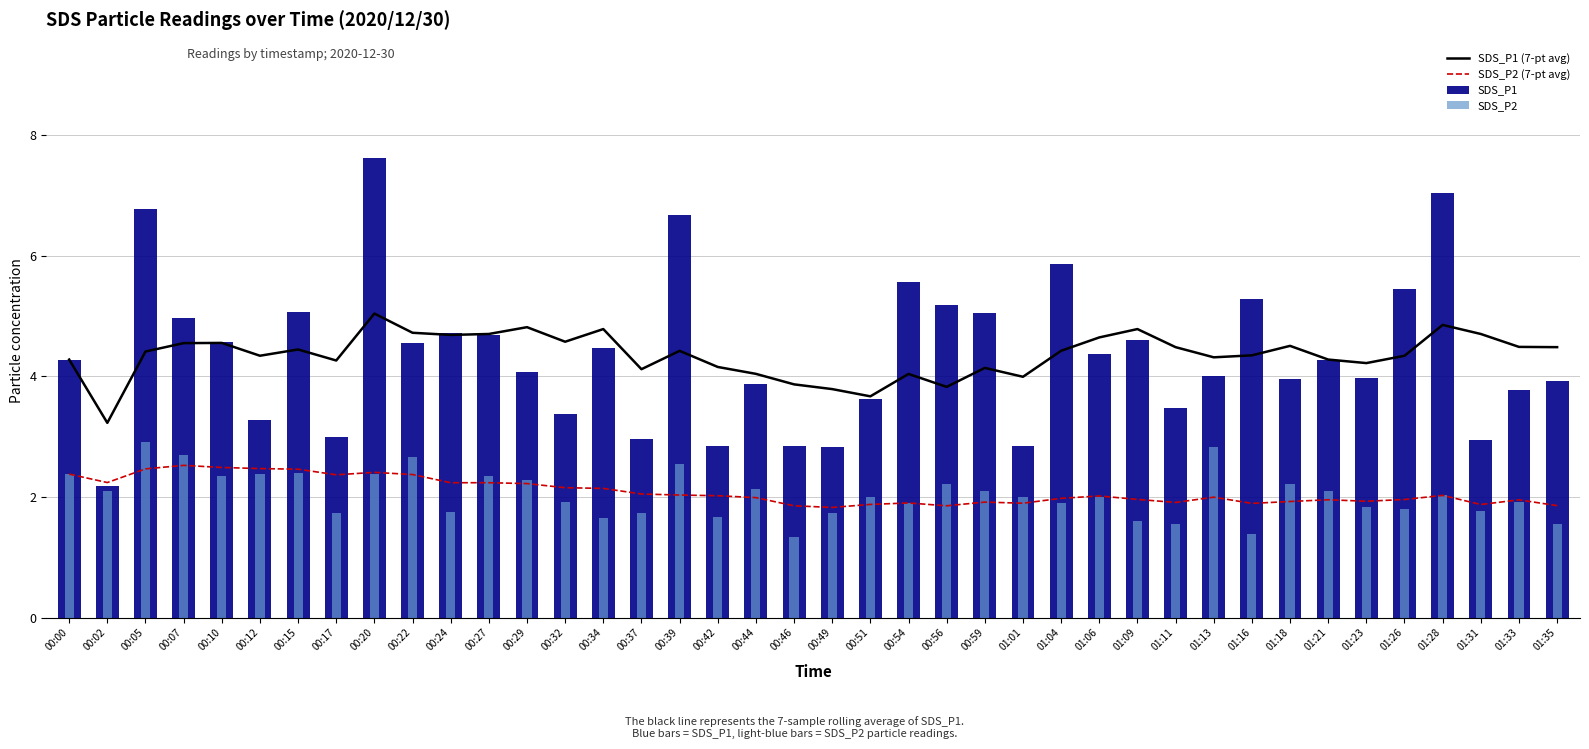

Rank the categories by SDS_P1 value from highest to lowest.

00:20, 01:28, 00:05, 00:39, 01:04, 00:54, 01:26, 01:16, 00:56, 00:15, 00:59, 00:07, 00:24, 00:27, 01:09, 00:10, 00:22, 00:34, 01:06, 00:00, 01:21, 00:29, 01:13, 01:23, 01:18, 01:35, 00:44, 01:33, 00:51, 01:11, 00:32, 00:12, 00:17, 00:37, 01:31, 00:42, 00:46, 01:01, 00:49, 00:02